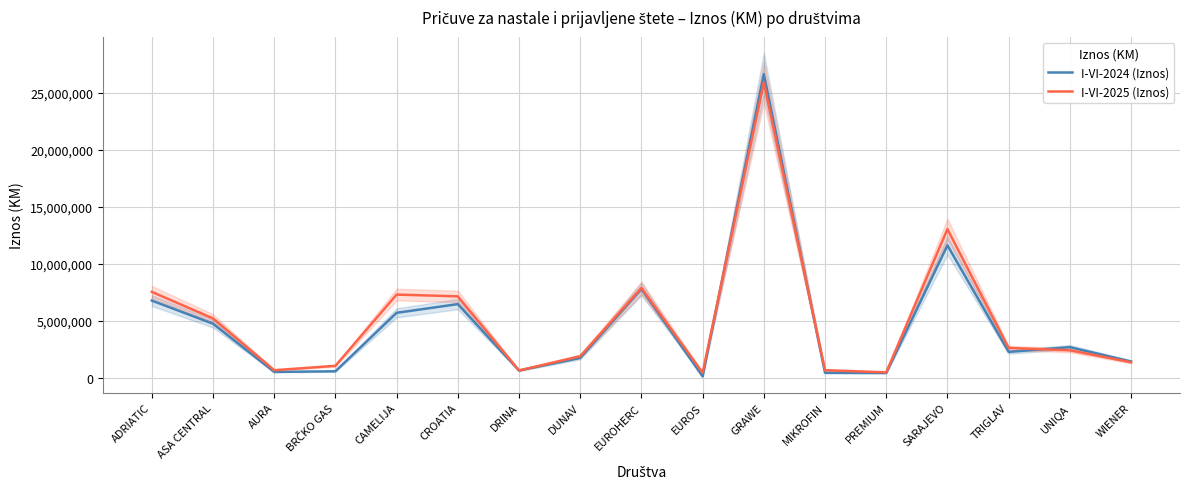

What are all the series names shown in the legend?

I-VI-2024 (Iznos), I-VI-2025 (Iznos)